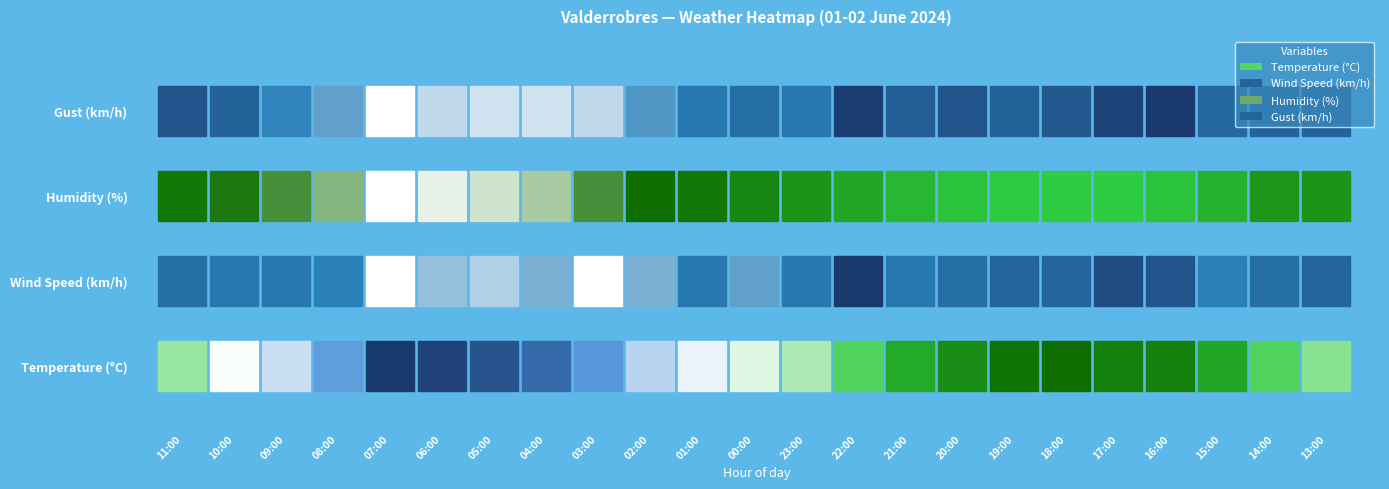

At how many categories does at least one series exceed 79?

4